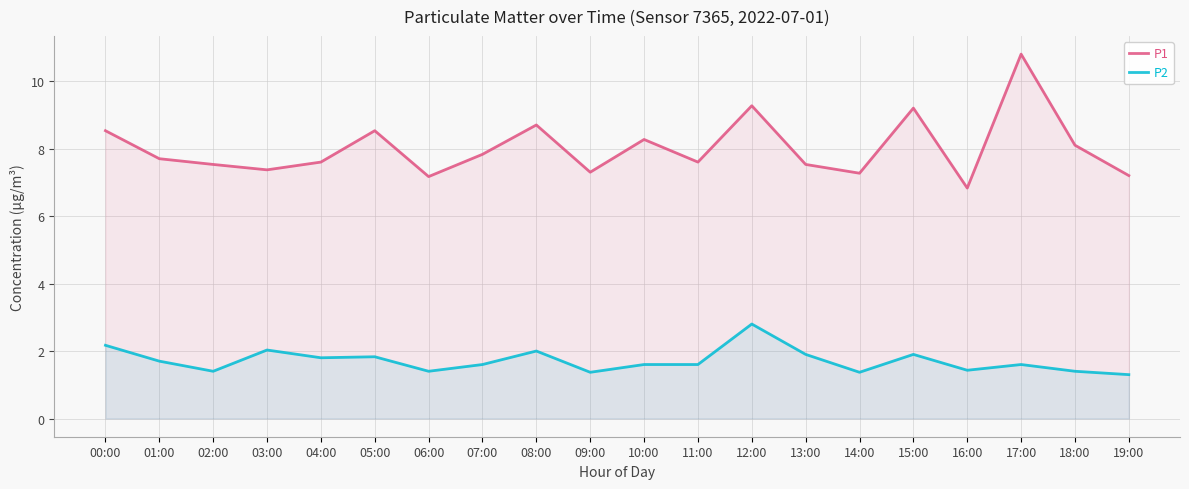

What is the spread (max minus min) of values at 06:00?

5.8